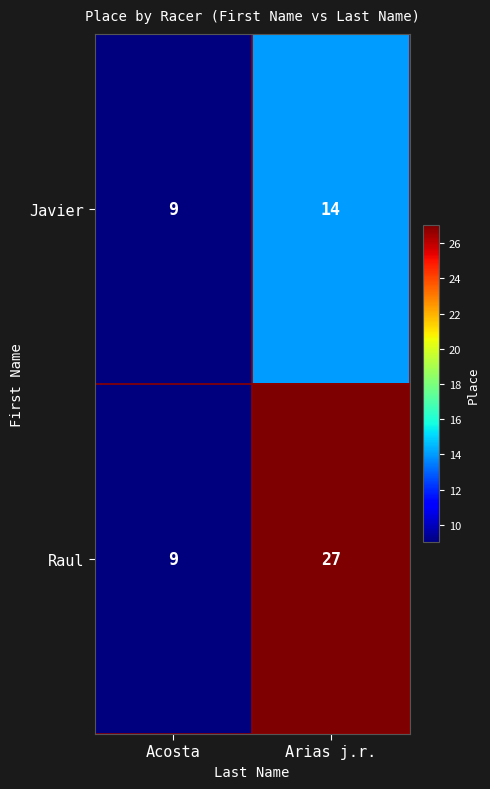

Read the Javier value at Arias j.r..

14